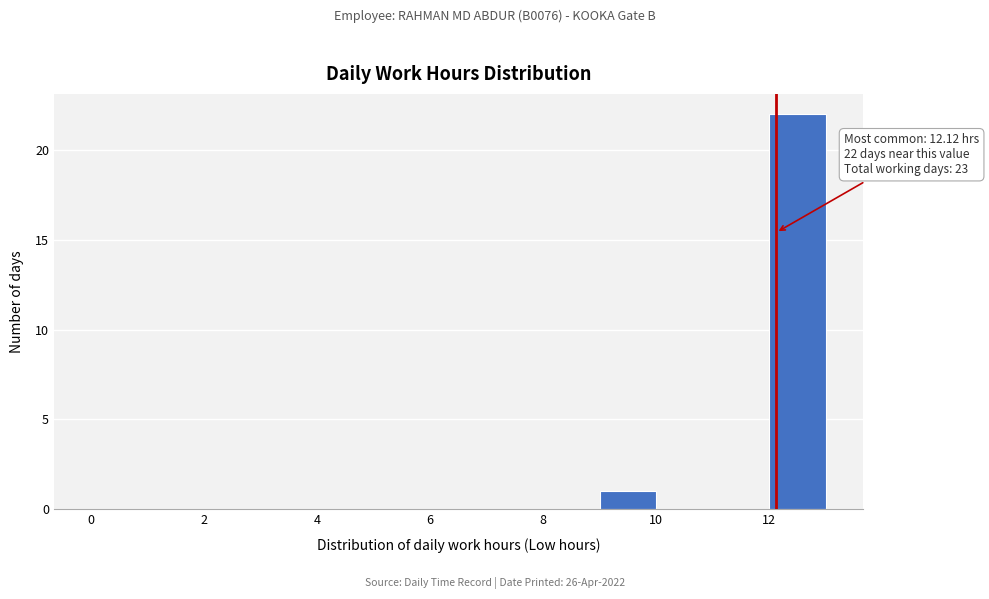

Which range on the x-axis has the tallest bar?

12 to 13